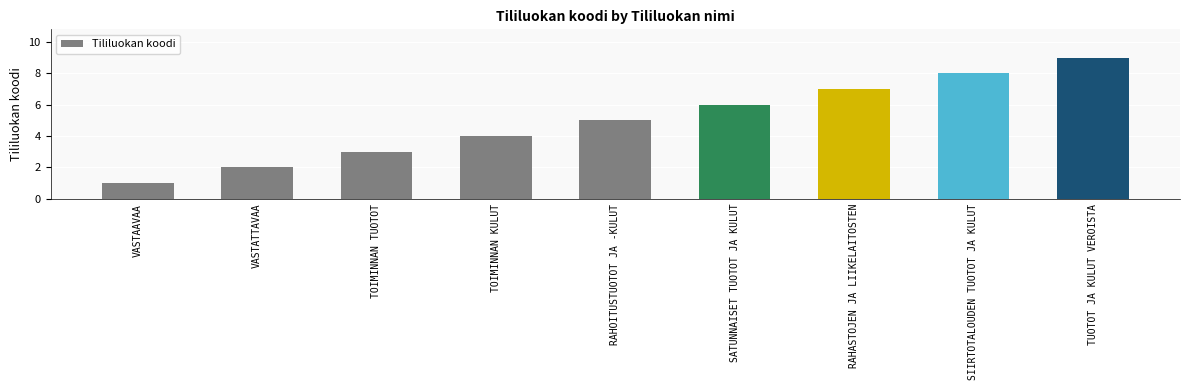

The value at TOIMINNAN KULUT is 6. True or false?

False